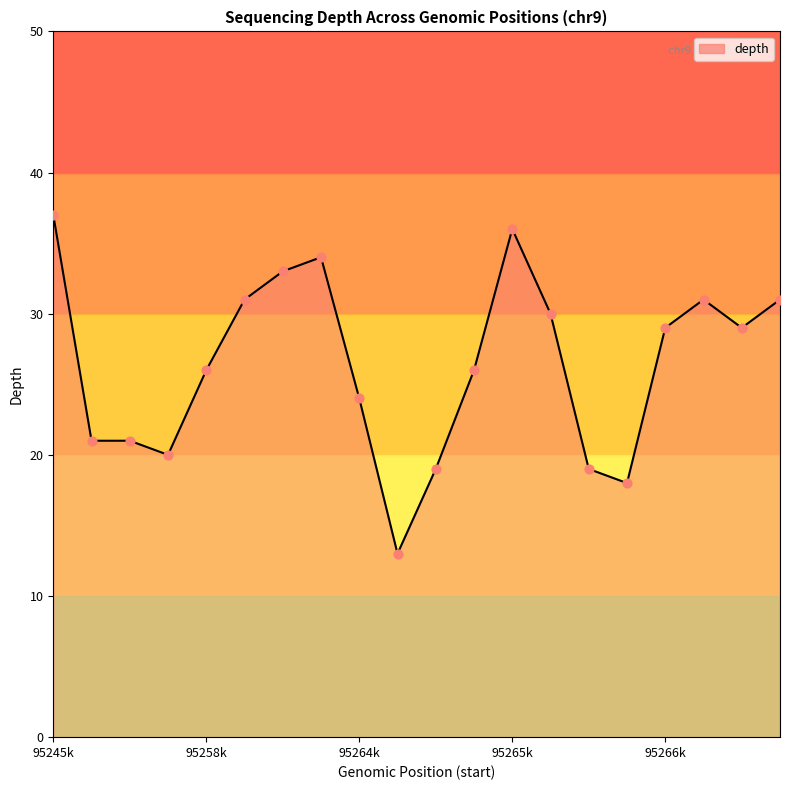

What is the difference between the maximum and minimum values?

24